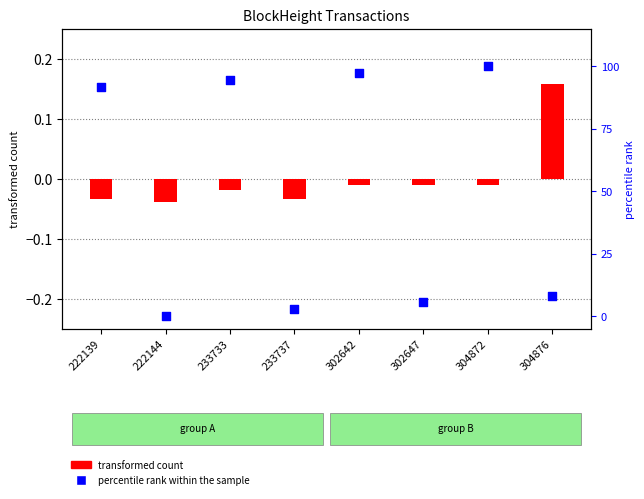

What is the total value across all series at 302642?

1.0